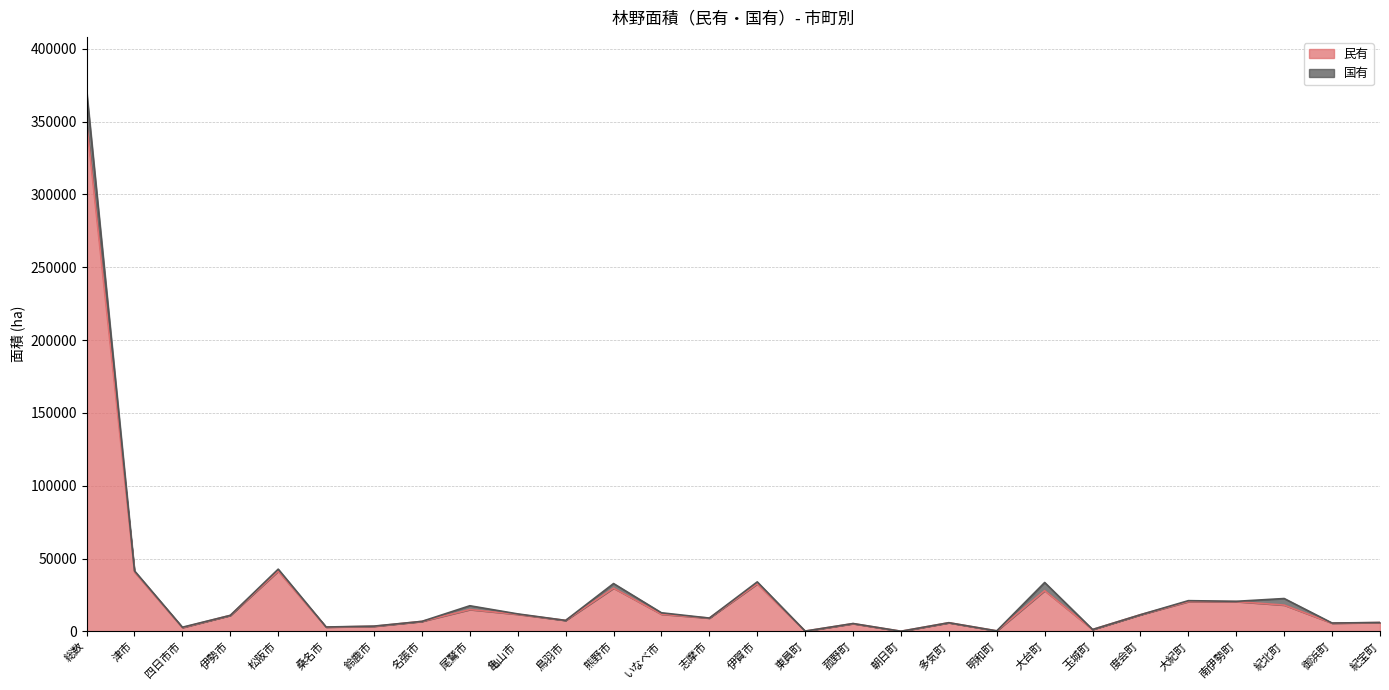

Rank the categories by value from lowest to highest.

朝日町, 東員町, 明和町, 玉城町, 四日市市, 桑名市, 鈴鹿市, 菰野町, 御浜町, 多気町, 紀宝町, 名張市, 鳥羽市, 志摩市, 伊勢市, 度会町, 亀山市, いなべ市, 尾鷲市, 紀北町, 大紀町, 南伊勢町, 大台町, 熊野市, 伊賀市, 津市, 松阪市, 総数